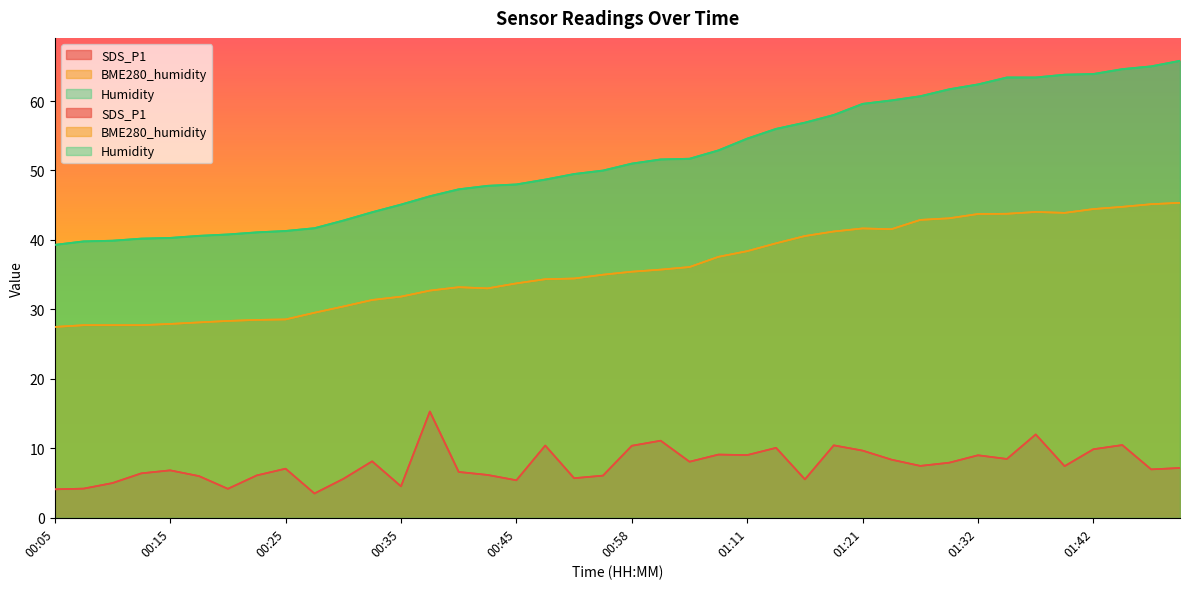

Is the value of BME280_humidity at 00:17 greater than the value of SDS_P1 at 00:27?

Yes